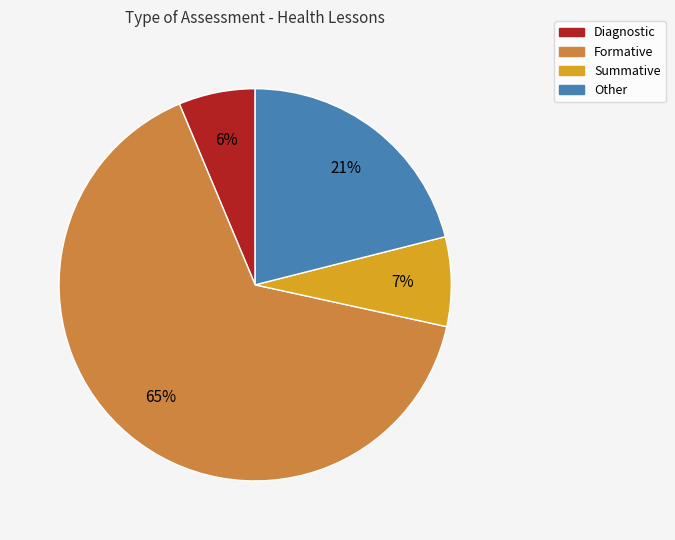

What is the largest slice in the pie chart?

Formative